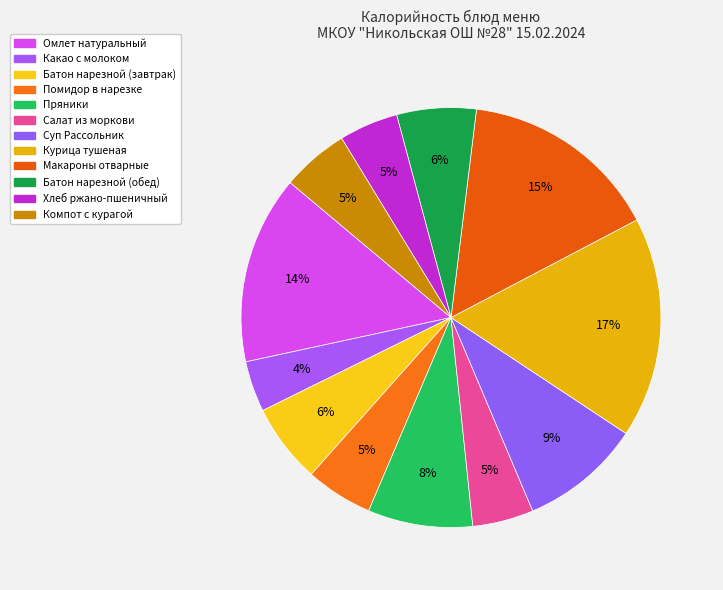

Count the number of slices in the pie.

12